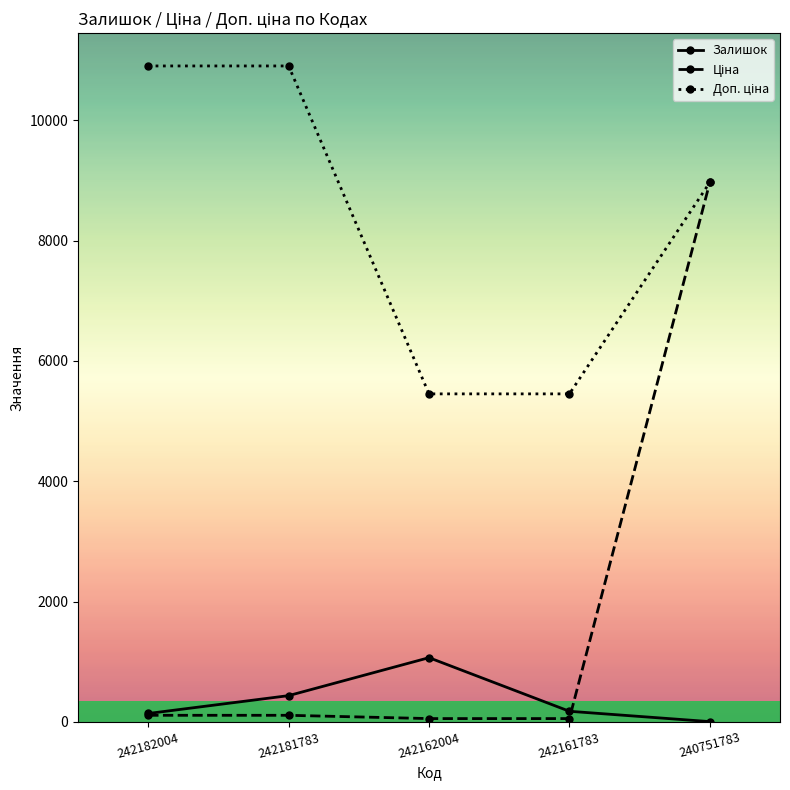

How many interior local peaks does the Залишок series have?

1